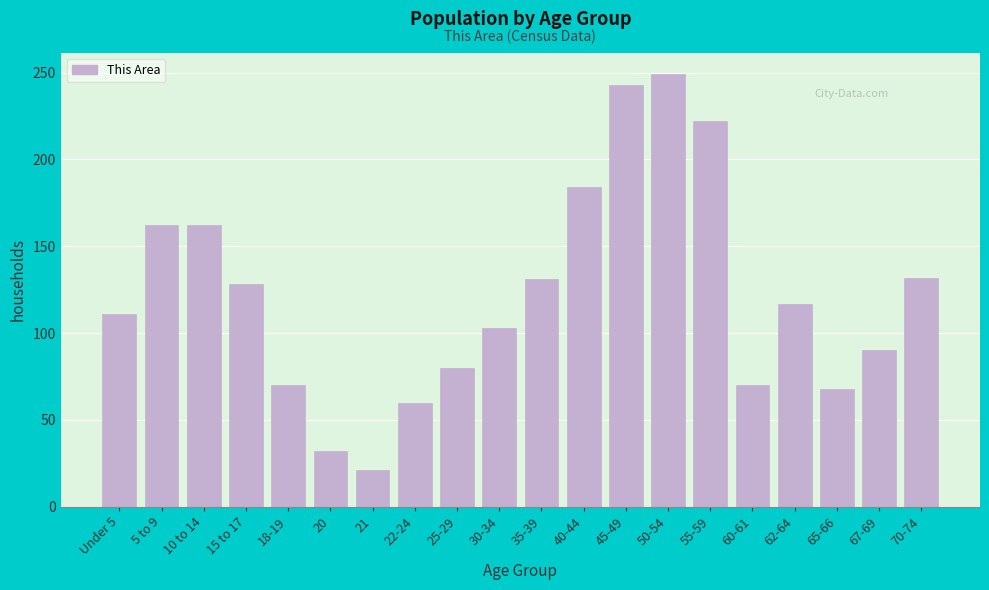

What is the label of the 20th bar from the left?

70-74